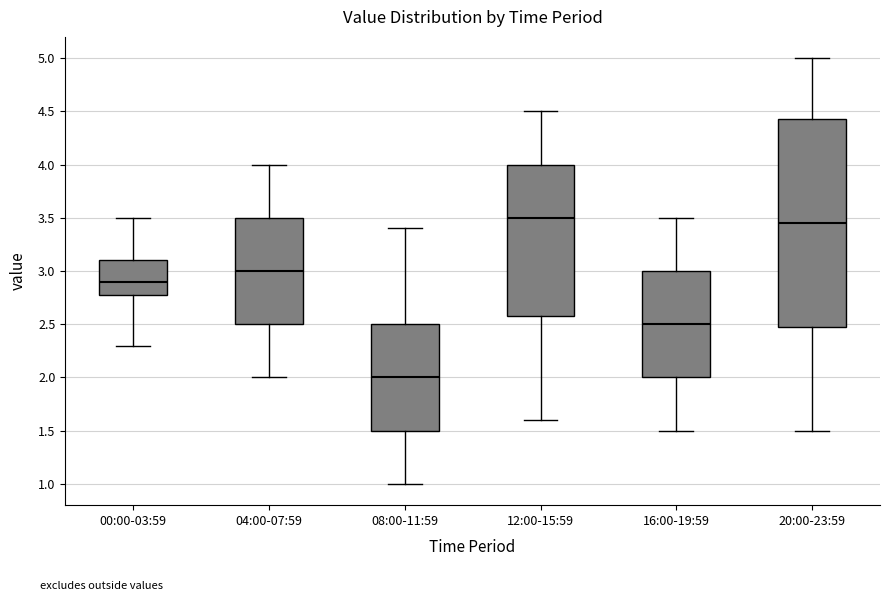

Comparing the boxes themselves (not the whiskers), which one is the tallest?

20:00-23:59